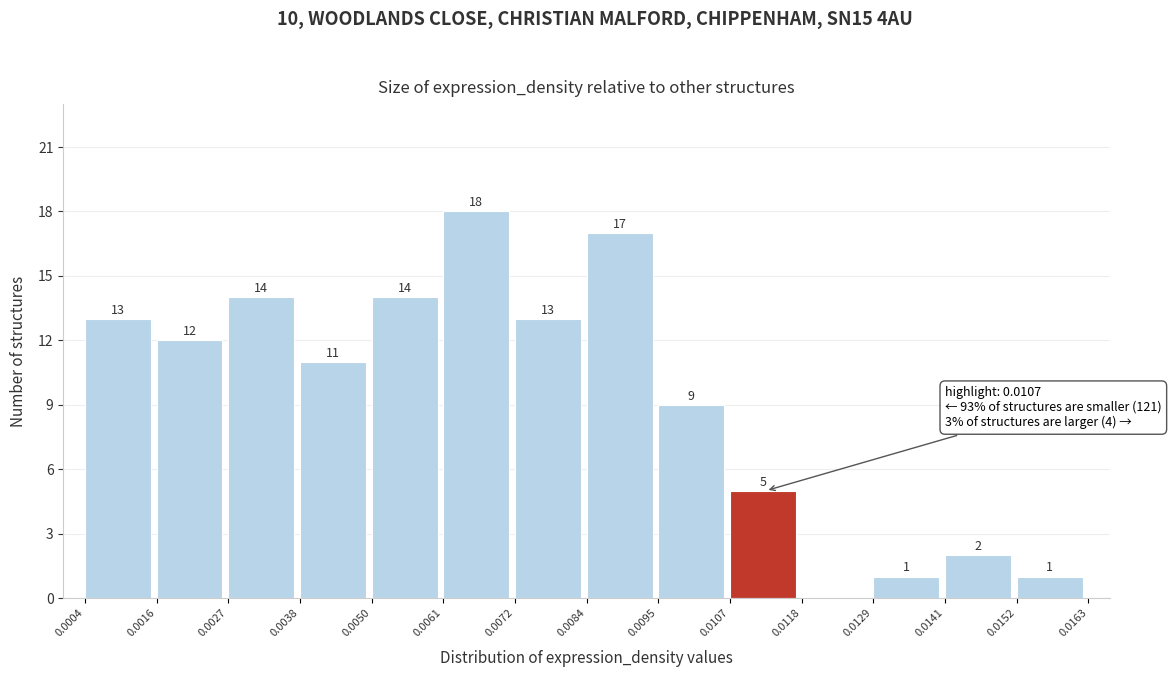

Which range on the x-axis has the tallest bar?

0.0061 to 0.0072